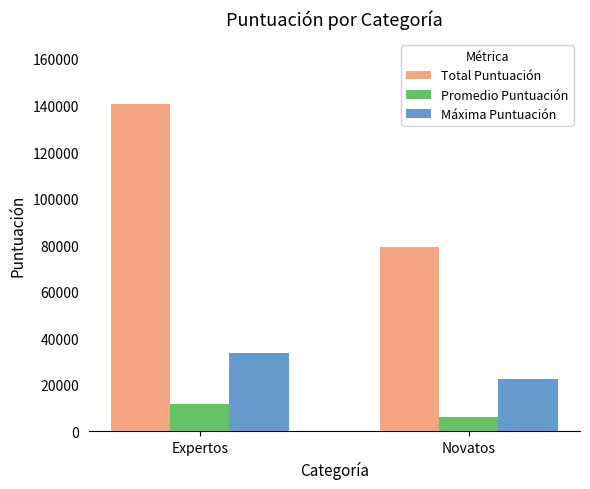

What is the difference between the maximum and minimum values in the Promedio Puntuación series?

5634.5